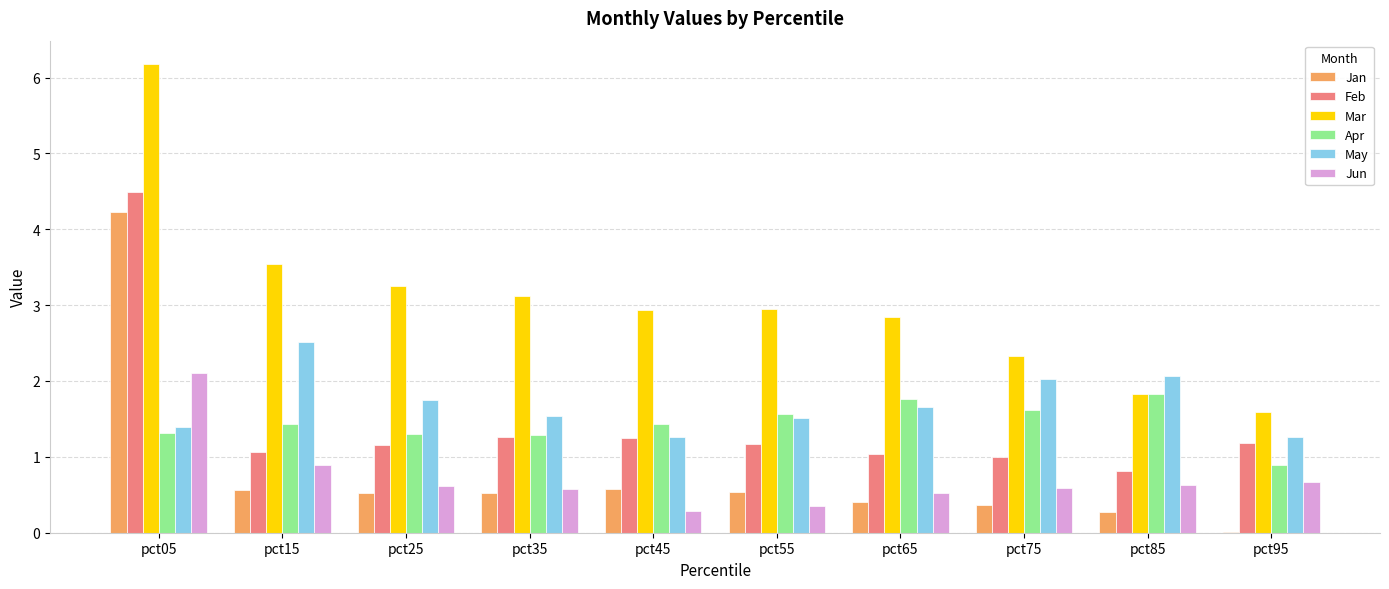

What is the average value of the Apr series?

1.4